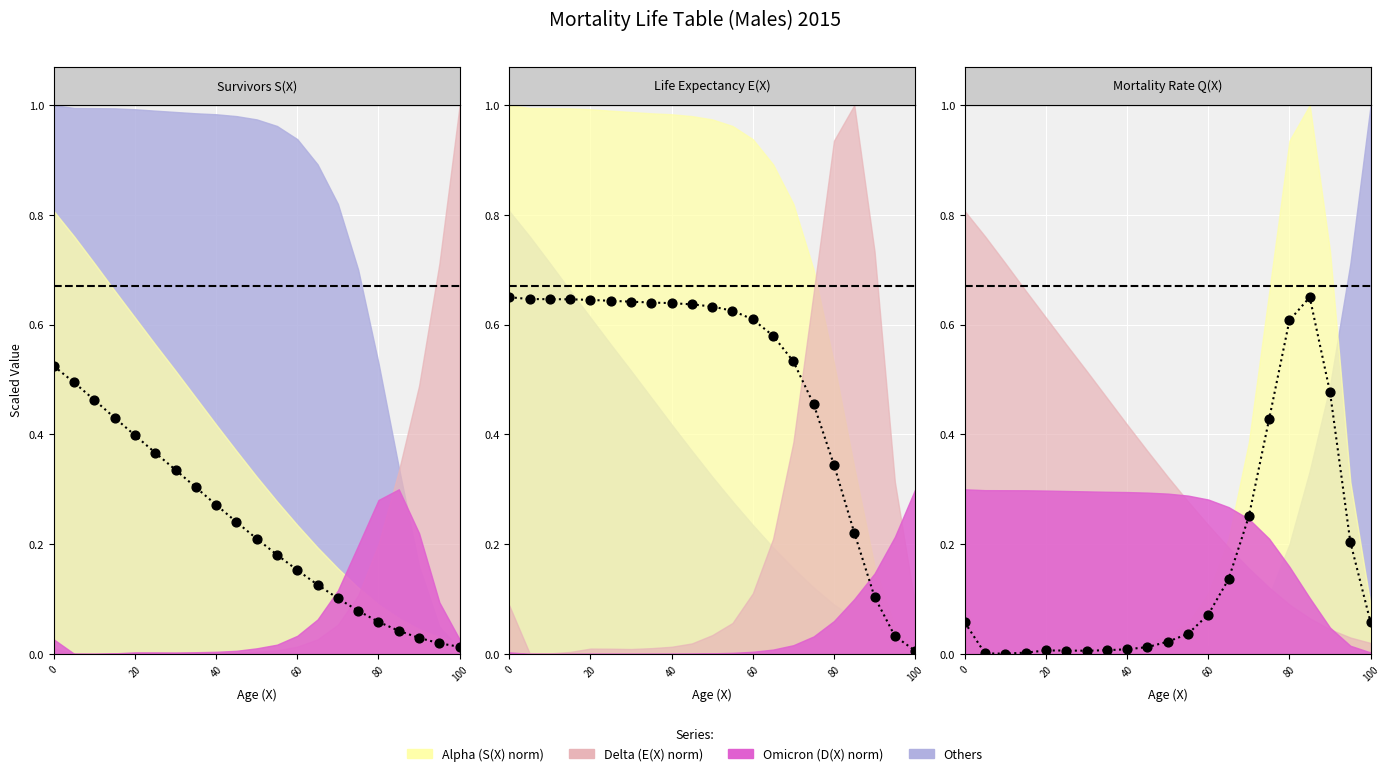

Which series reaches the maximum Y coordinate?

S(X)